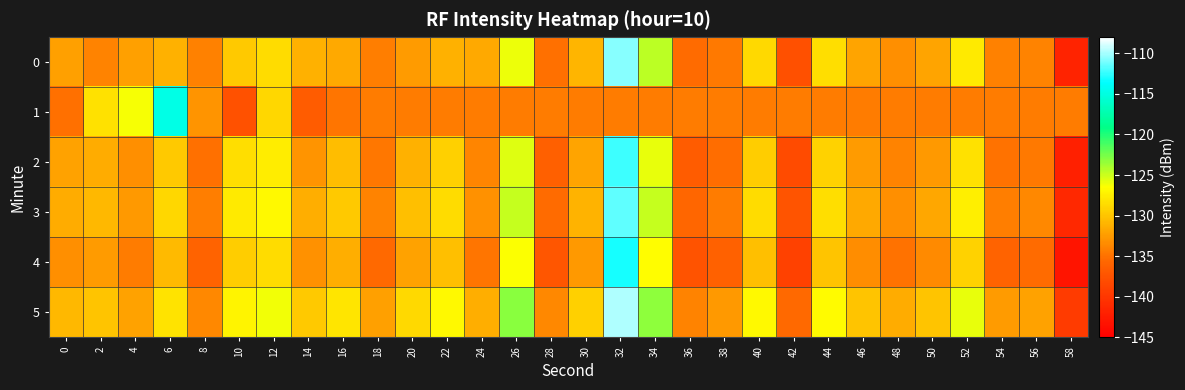

Which series has the largest total across all categories?

5